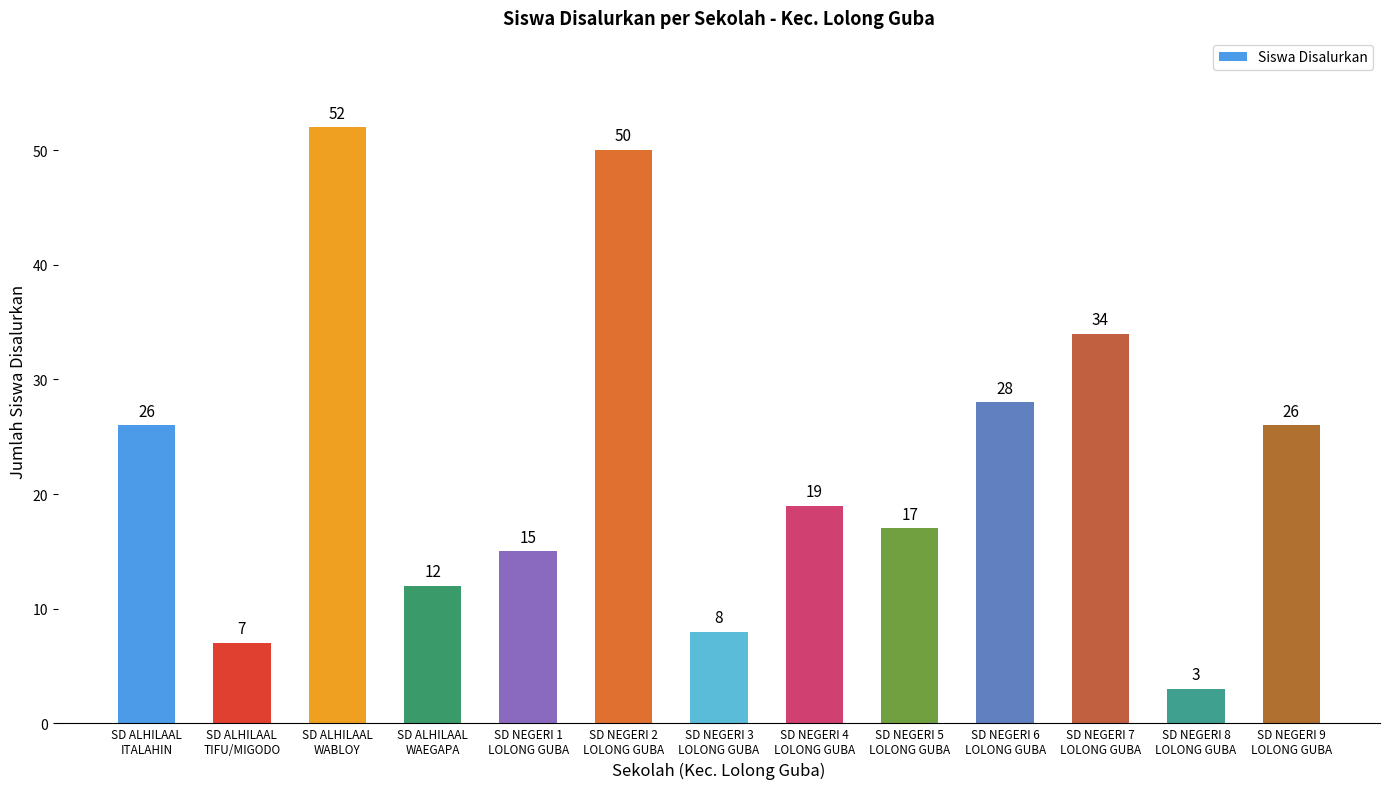

How many data points are less than 19?

6